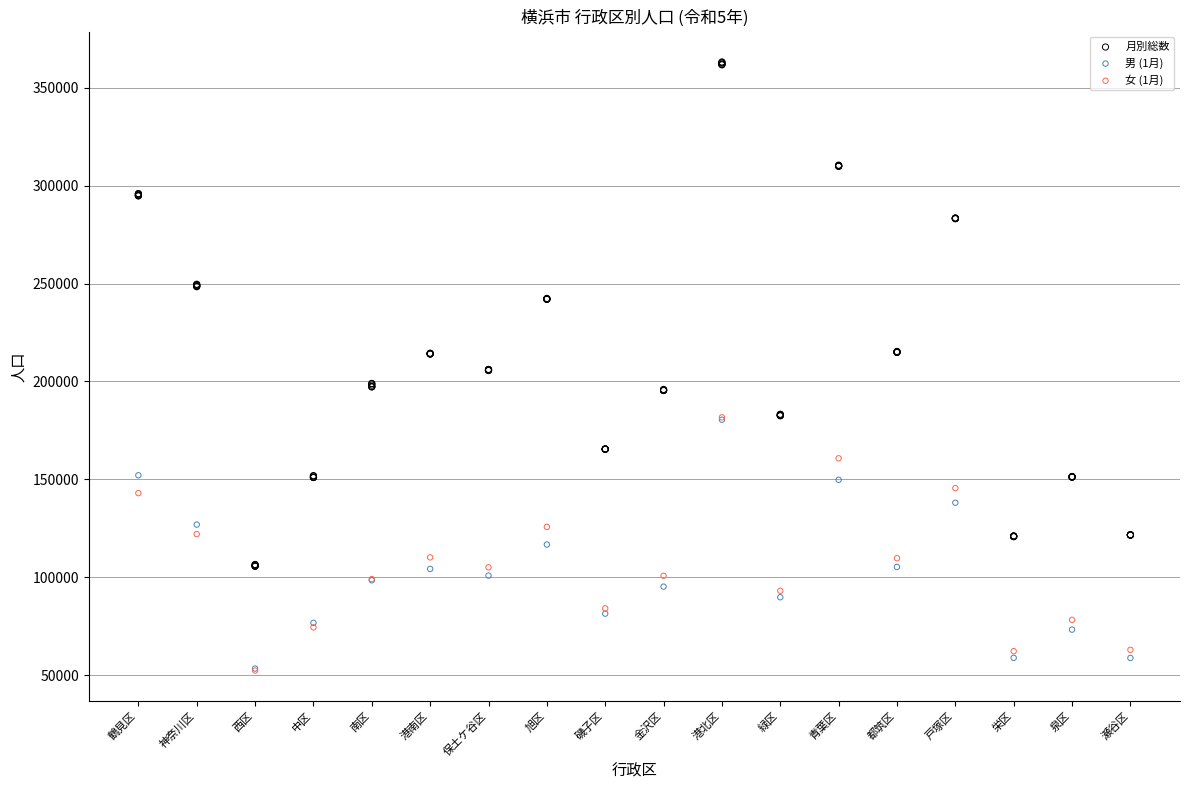

Which series reaches the maximum Y coordinate?

月別総数